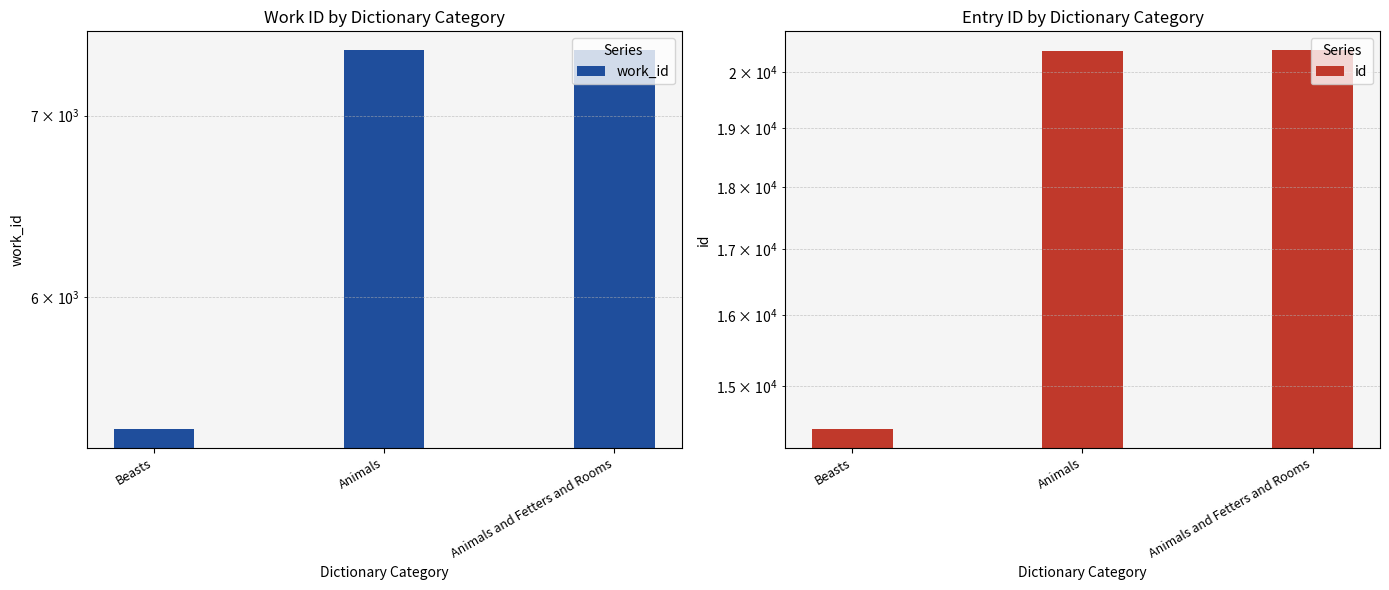

Which has a higher value, Beasts or Animals and Fetters and Rooms?

Animals and Fetters and Rooms